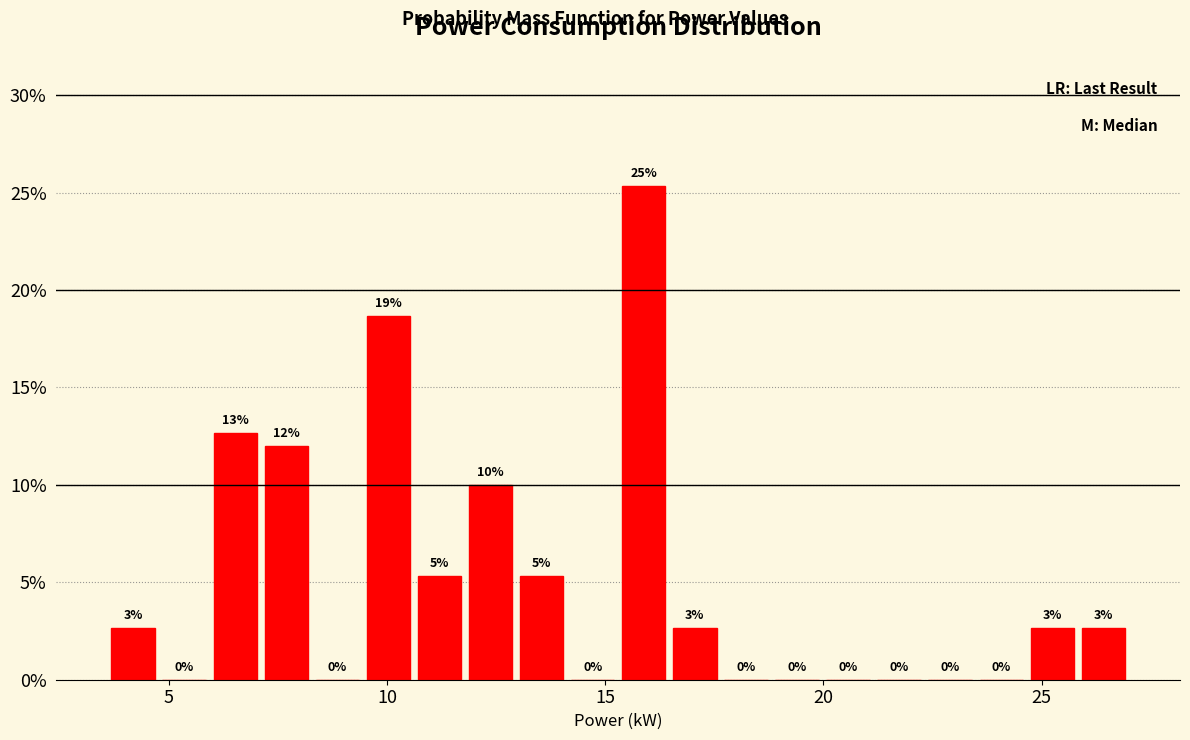

Read against the x-axis, roughly where is the centre of the tallest bar?

16.0